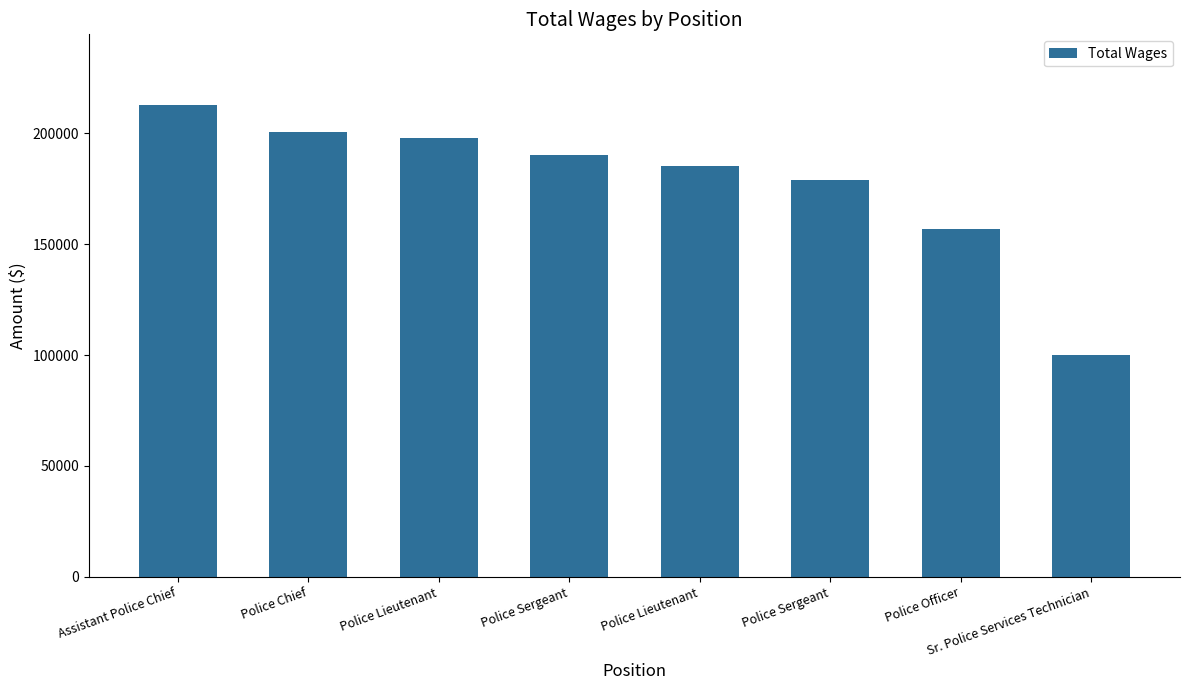

How many data points are less than 190234?

4